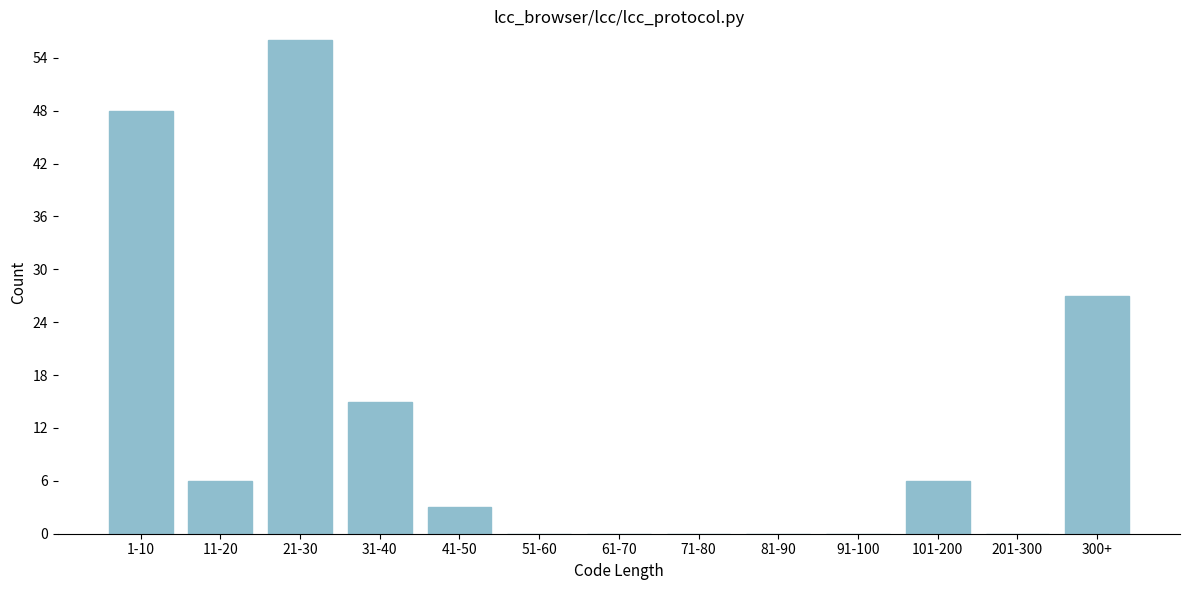

Reading right to left, what are all the values shown in this chart?

300+=27	201-300=0	101-200=6	91-100=0	81-90=0	71-80=0	61-70=0	51-60=0	41-50=3	31-40=15	21-30=56	11-20=6	1-10=48